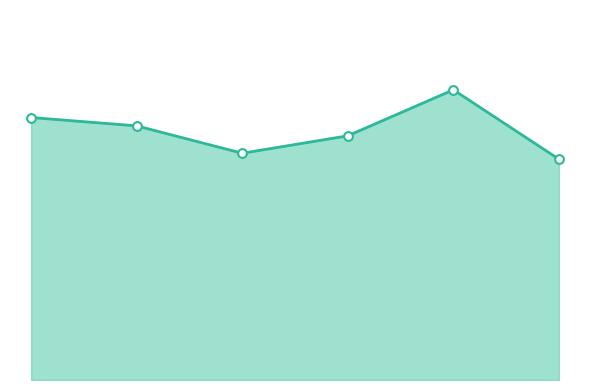

How many lines are shown in the chart?

1